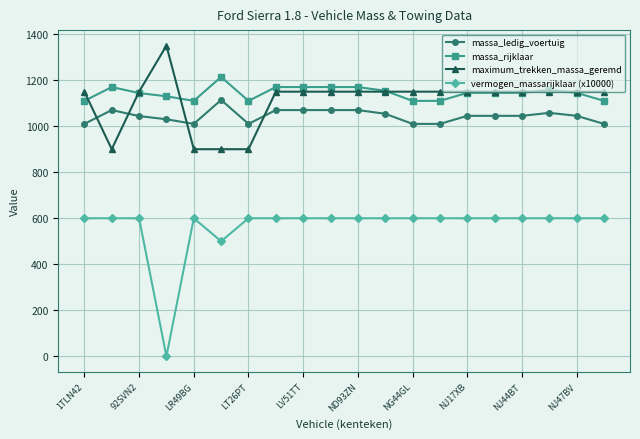

Which series has the widest spread of values?

vermogen_massarijklaar (x10000)